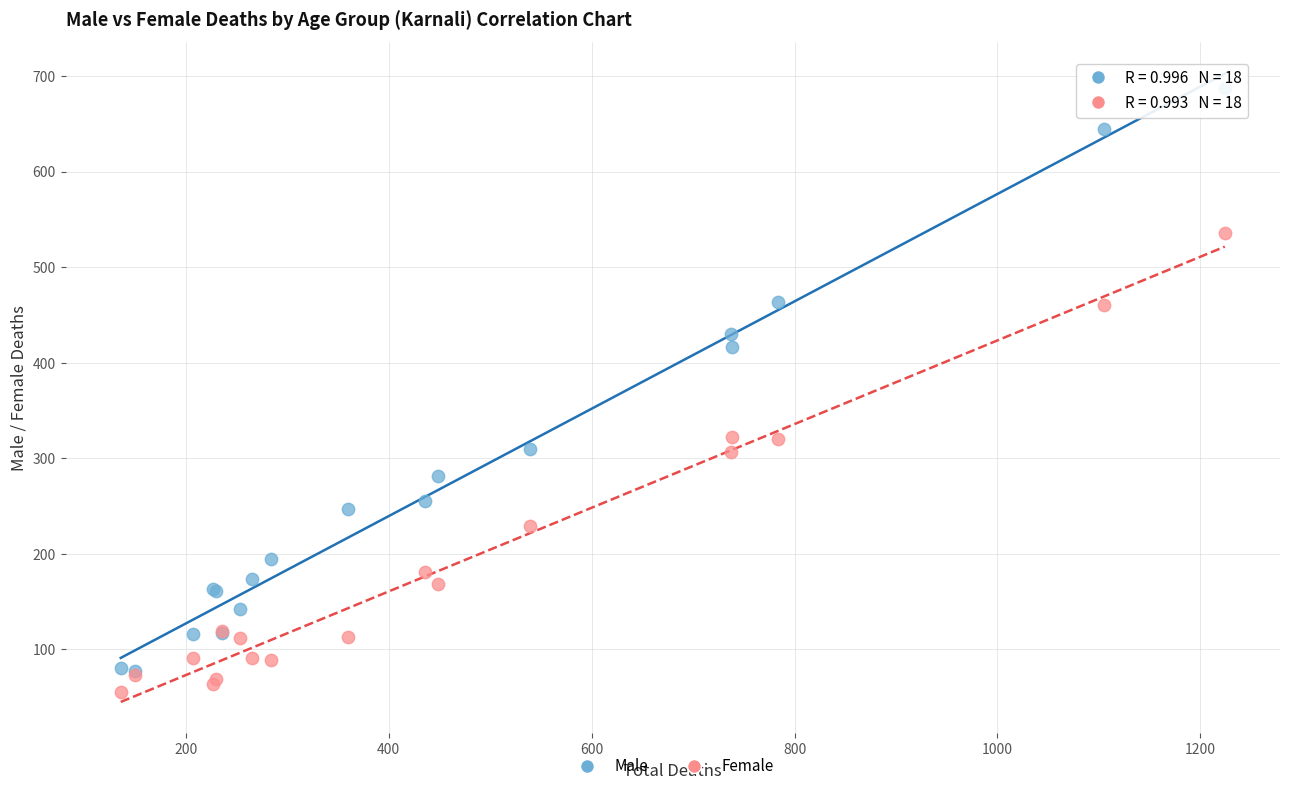

Which series contains the lowest Y value?

Female